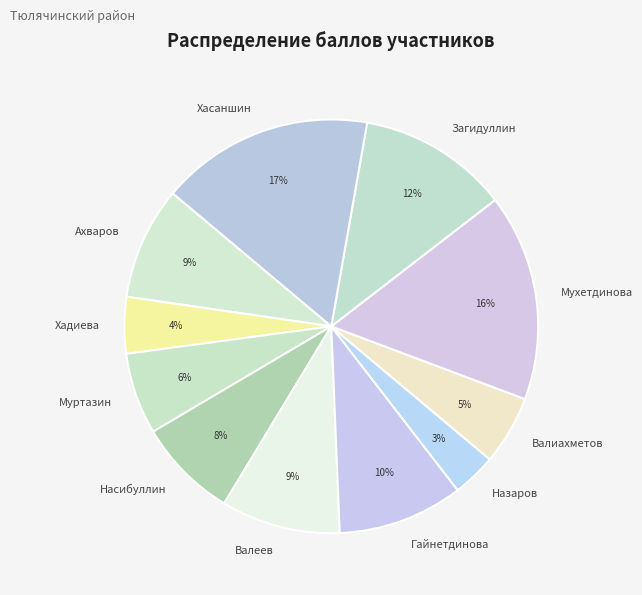

Is there a majority slice in this chart?

No